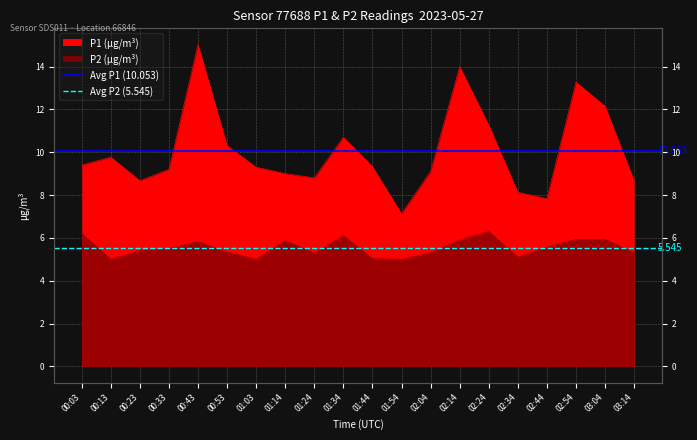

Is the value of Avg P1 (10.053) at 00:13 greater than the value of Avg P2 (5.545) at 00:03?

Yes